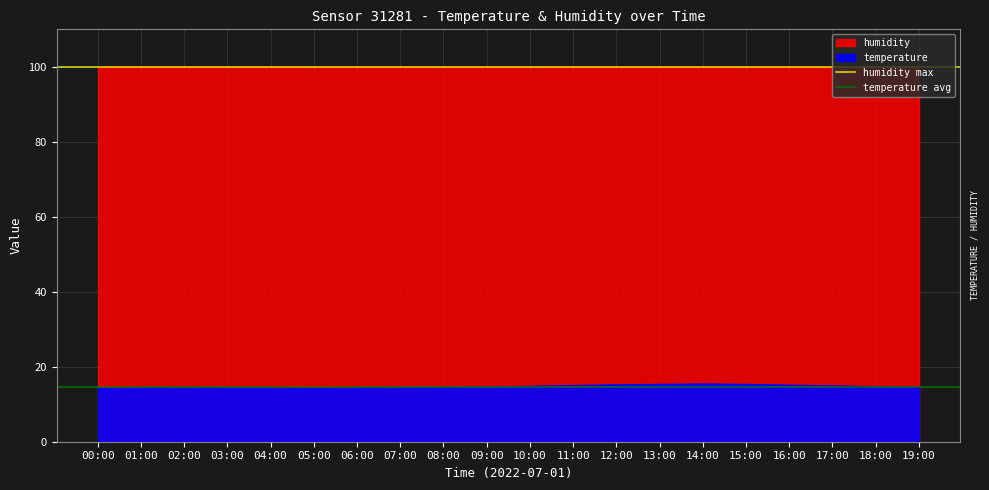

What is the lowest value of the temperature avg series?

14.5